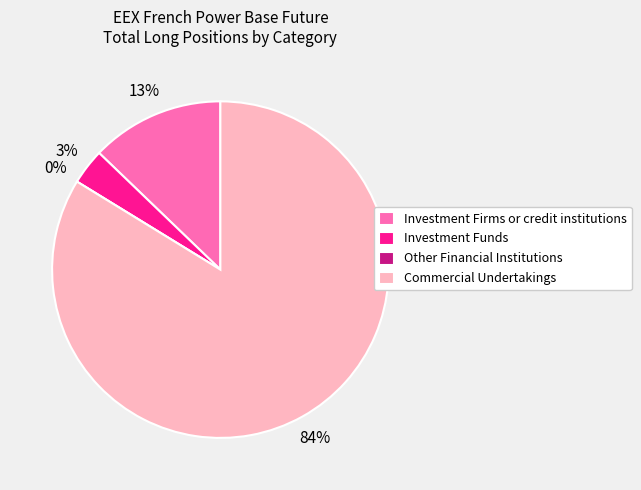

Which category accounts for the majority?

Commercial Undertakings Long